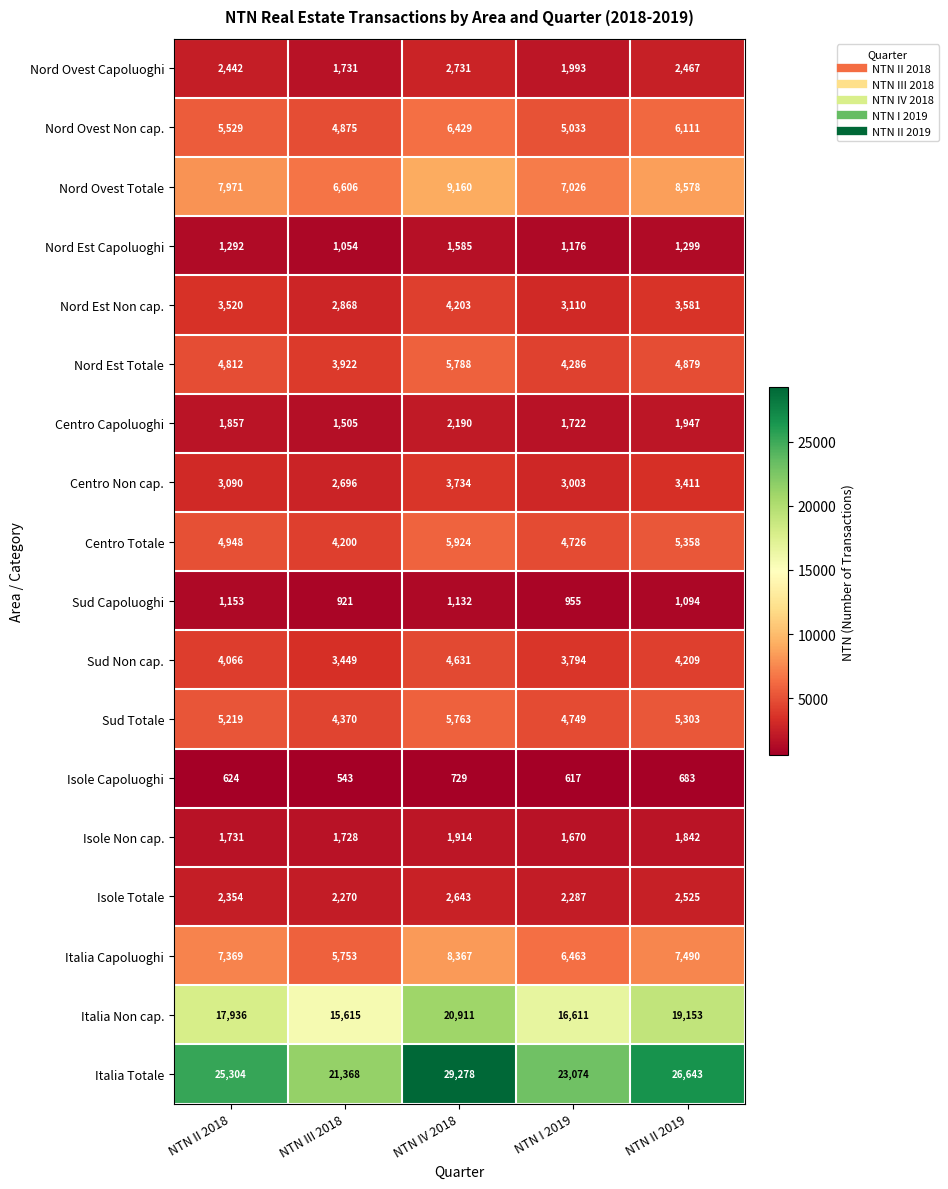

Rank the series at NTN III 2018 from lowest to highest value.

Isole Capoluoghi, Sud Capoluoghi, Nord Est Capoluoghi, Centro Capoluoghi, Isole Non cap., Nord Ovest Capoluoghi, Isole Totale, Centro Non cap., Nord Est Non cap., Sud Non cap., Nord Est Totale, Centro Totale, Sud Totale, Nord Ovest Non cap., Italia Capoluoghi, Nord Ovest Totale, Italia Non cap., Italia Totale